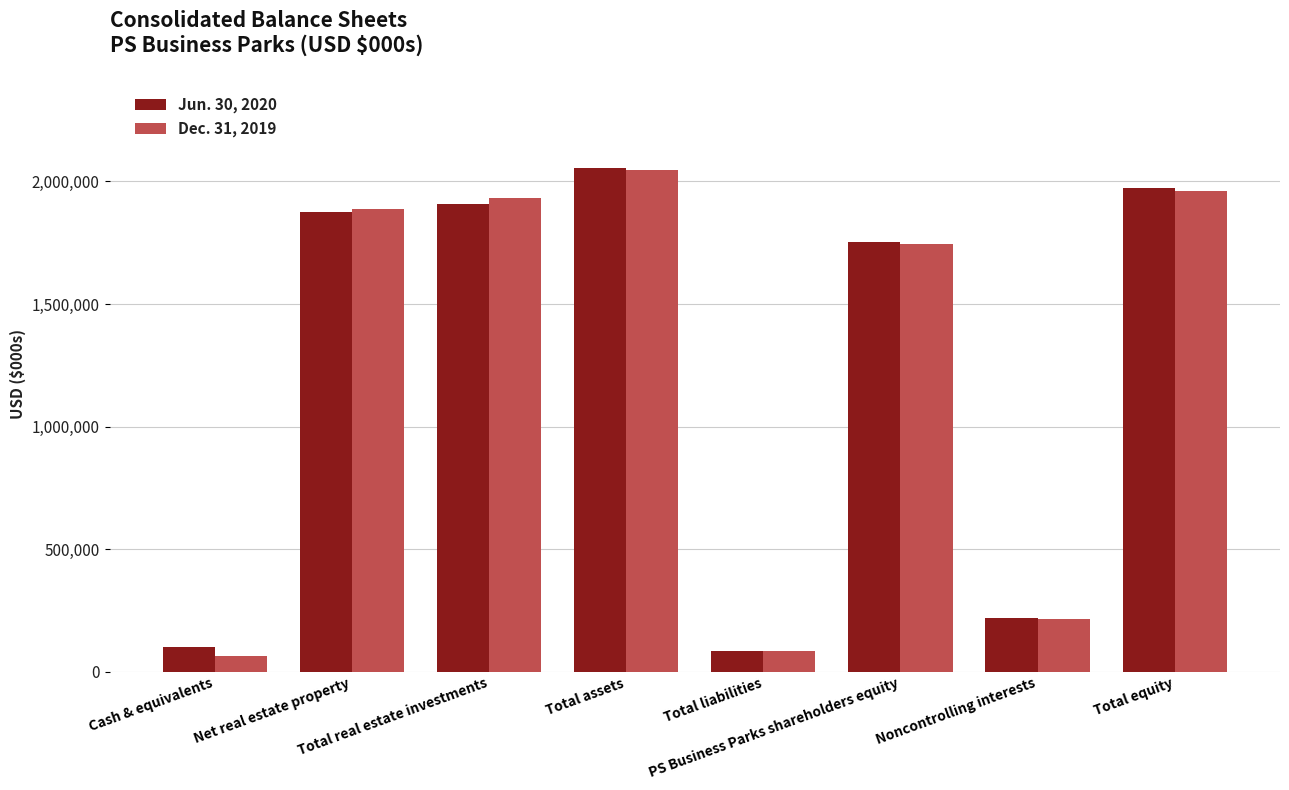

What is the minimum value shown in the chart?

62786